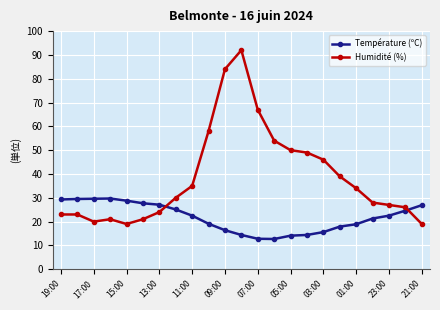

Which series has the largest total across all categories?

Humidité (%)